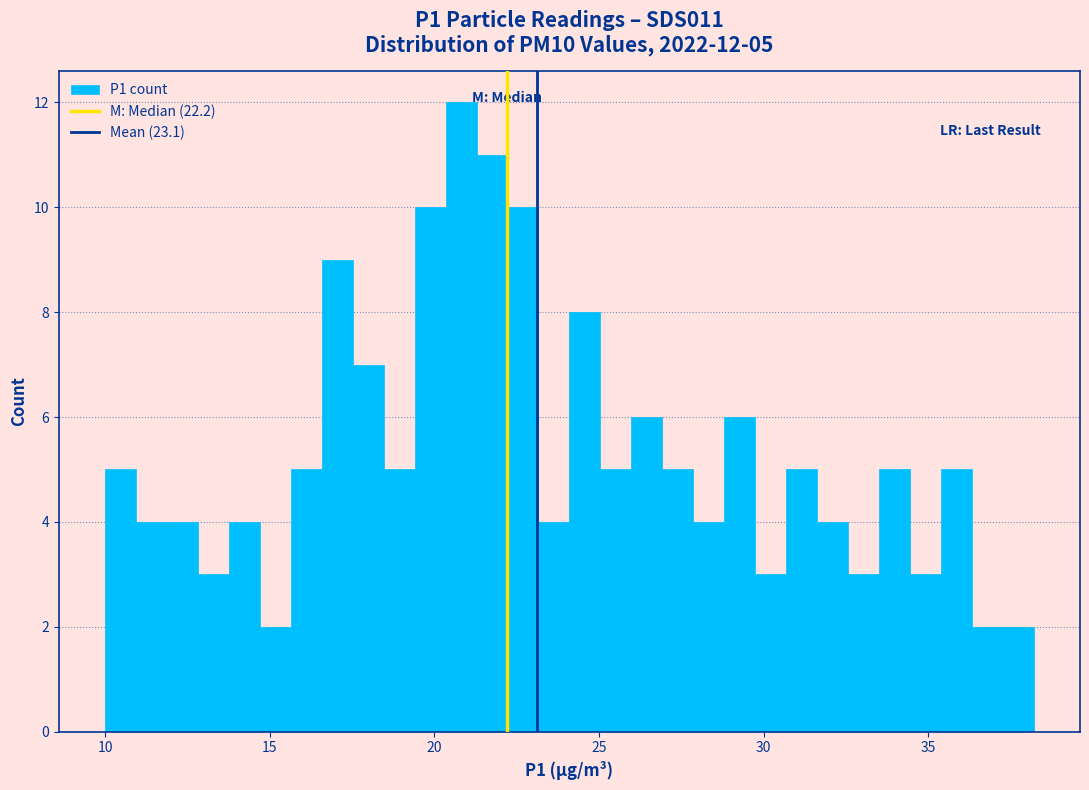

Read against the x-axis, roughly where is the centre of the tallest bar?

21.0